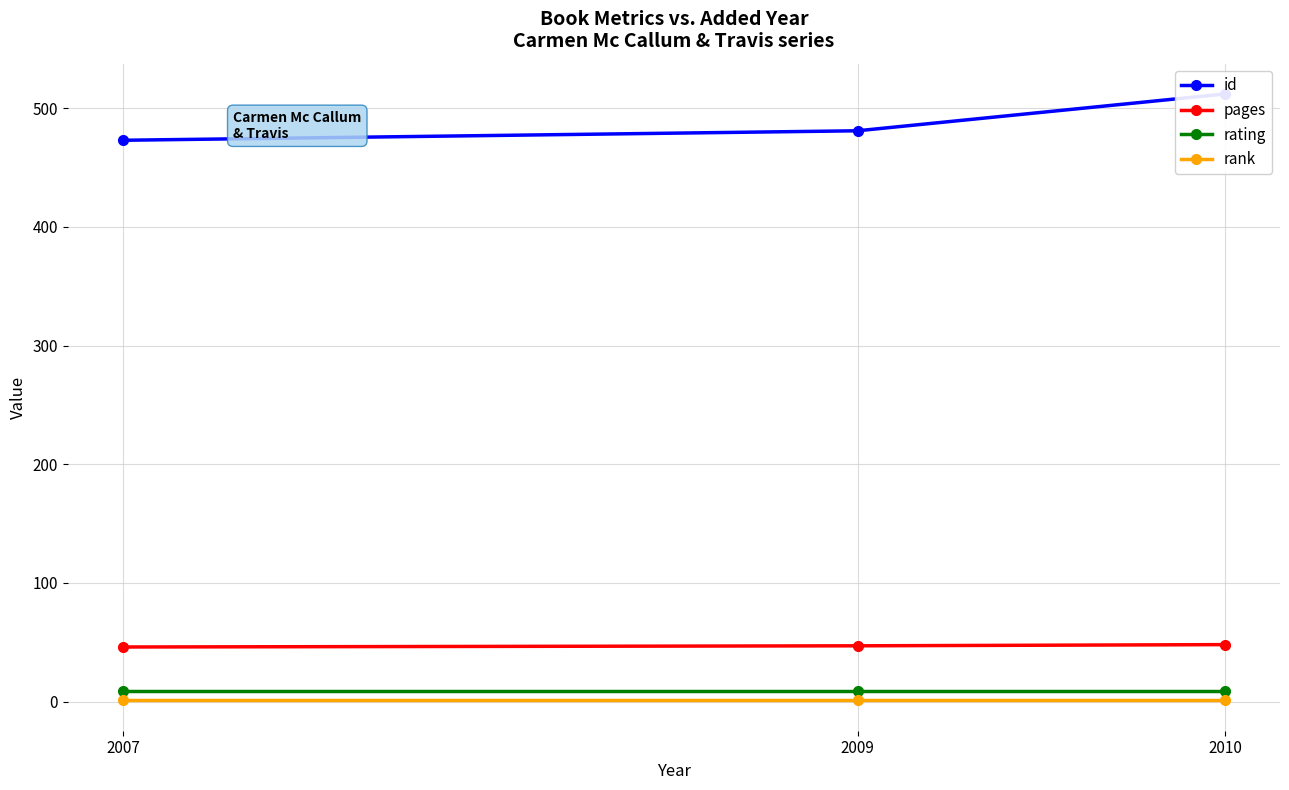

What are all the series names shown in the legend?

id, pages, rating, rank